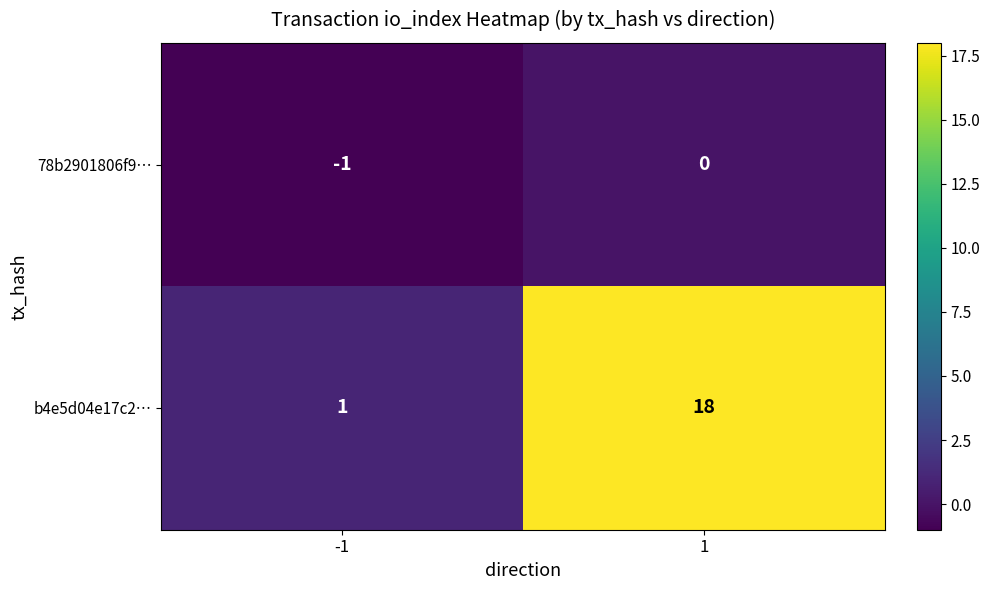

Between -1 and 1, which series saw the biggest shift?

b4e5d04e17c2…